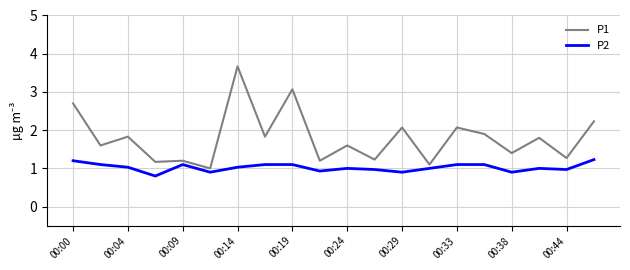

Which series has the largest total across all categories?

P1